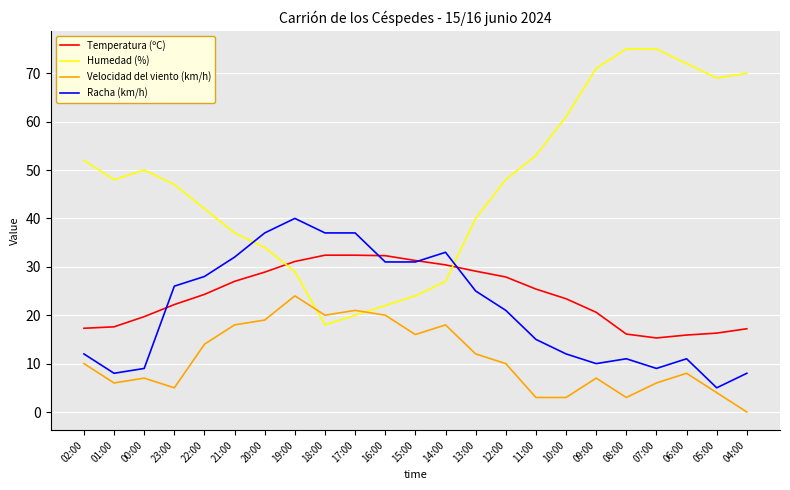

What is the difference between the highest and lowest values at 14:00?

15.0